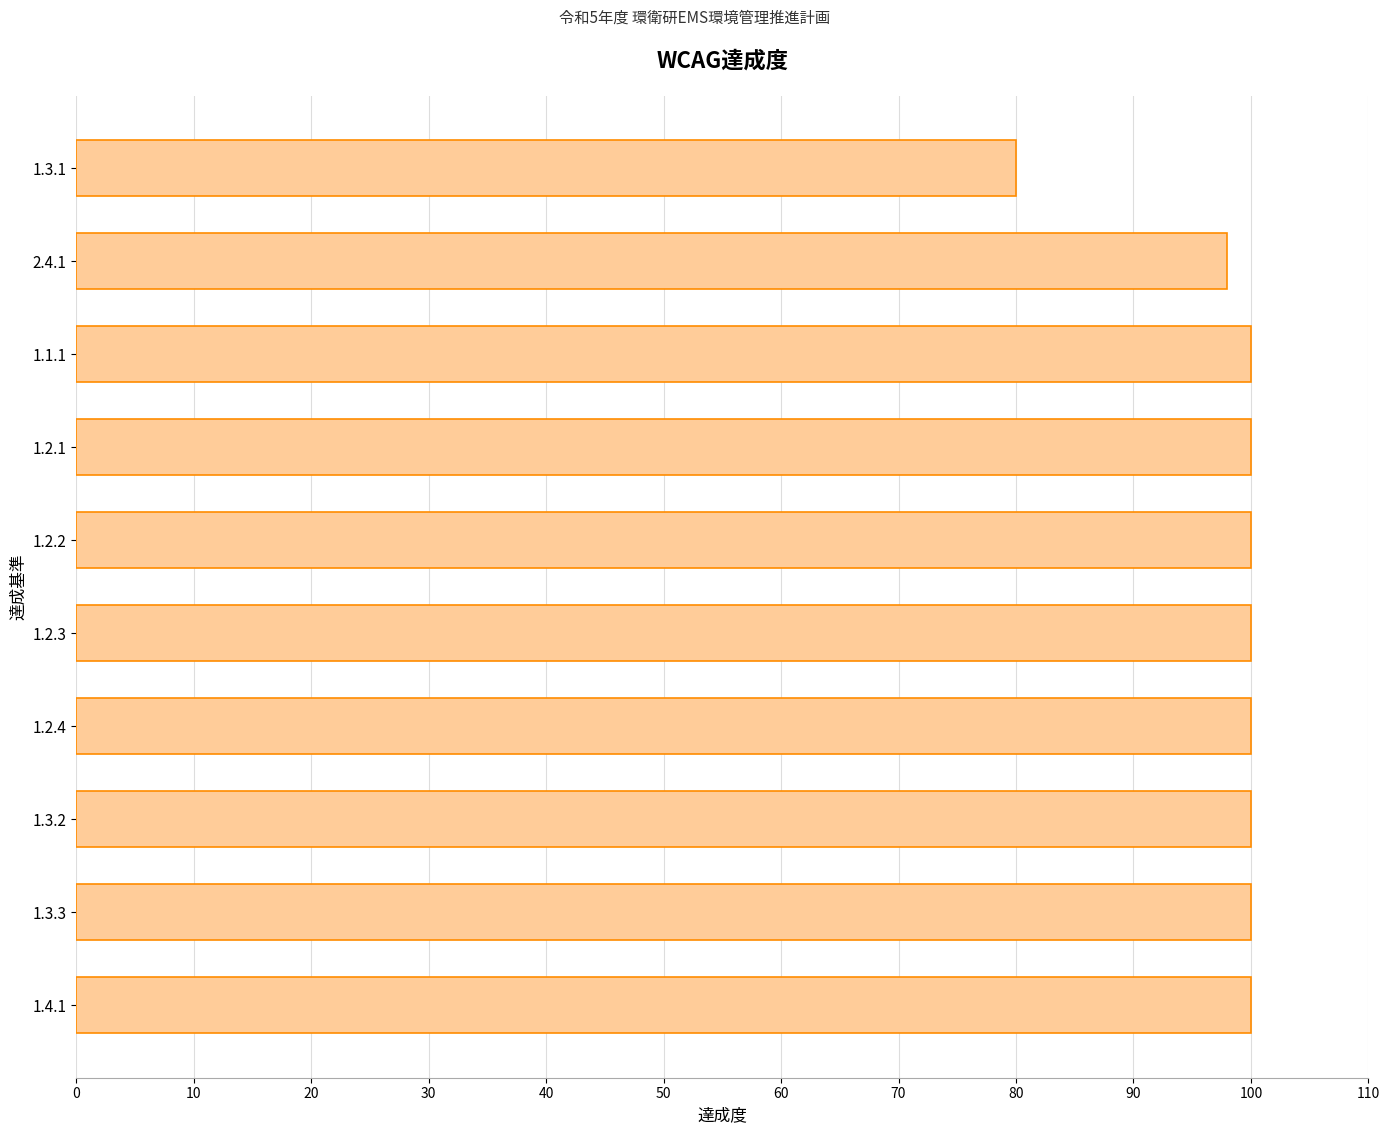

Reading top to bottom, transcribe all the data shown in this chart.

80	98	100	100	100	100	100	100	100	100